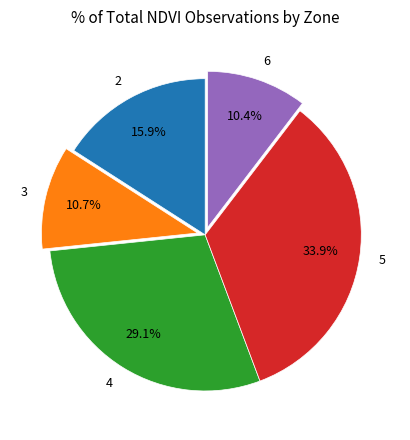

Which slice is the largest?

5